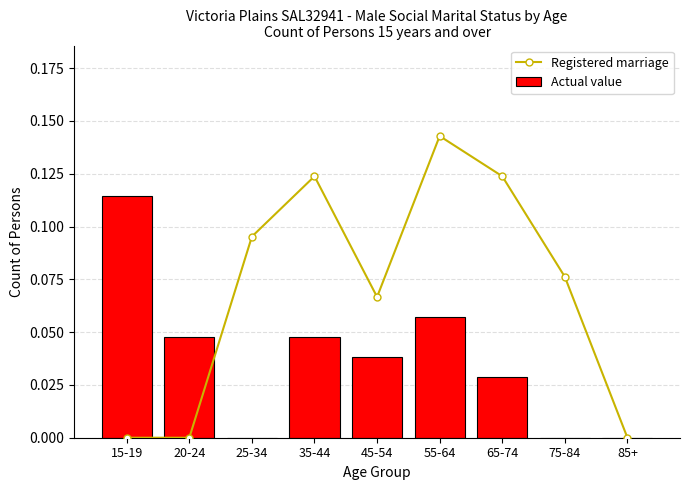

What is the highest value of the Registered marriage series?

0.1